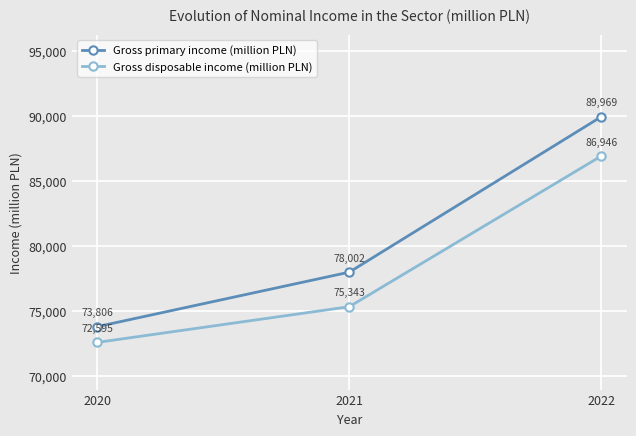

Rank the series at 2022 from lowest to highest value.

Gross disposable income (million PLN), Gross primary income (million PLN)